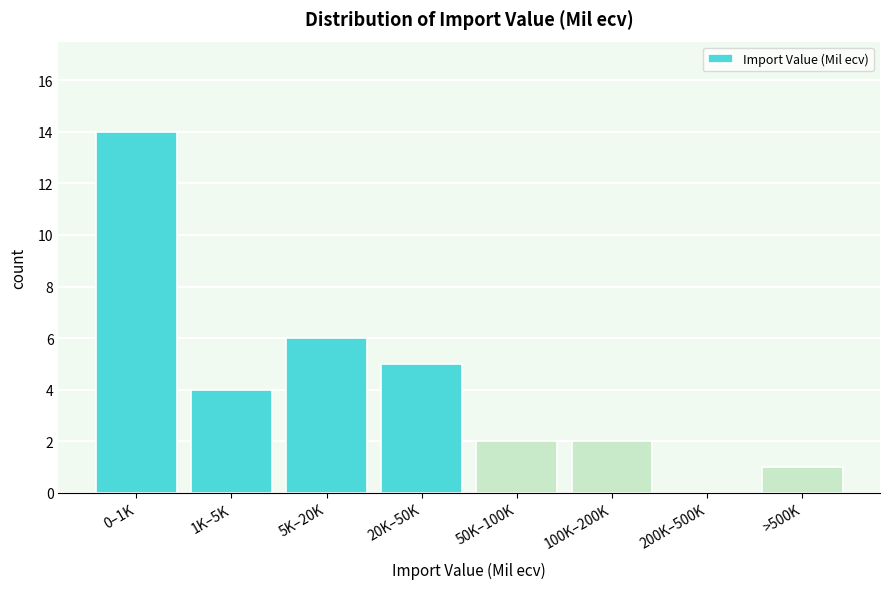

Reading left to right, list all the values displayed in this chart.

0–1K=14	1K–5K=4	5K–20K=6	20K–50K=5	50K–100K=2	100K–200K=2	200K–500K=0	>500K=1